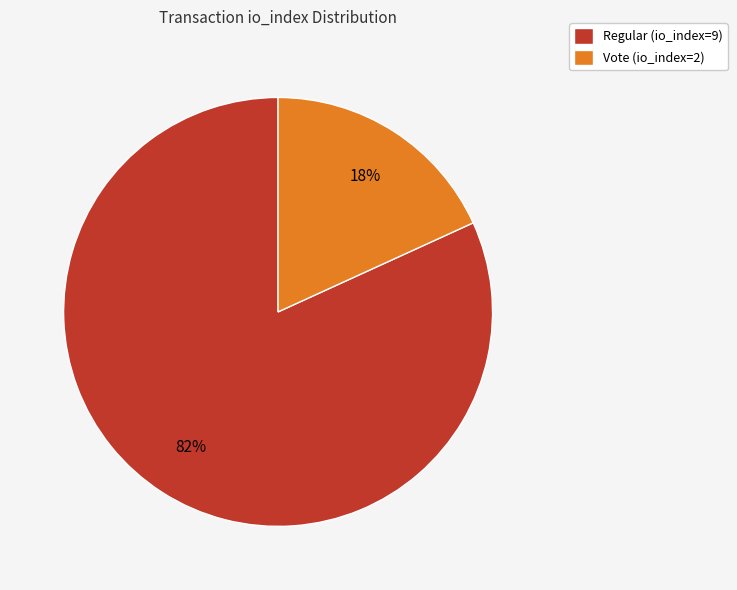

Is Vote (io_index=2) the majority of the pie?

No